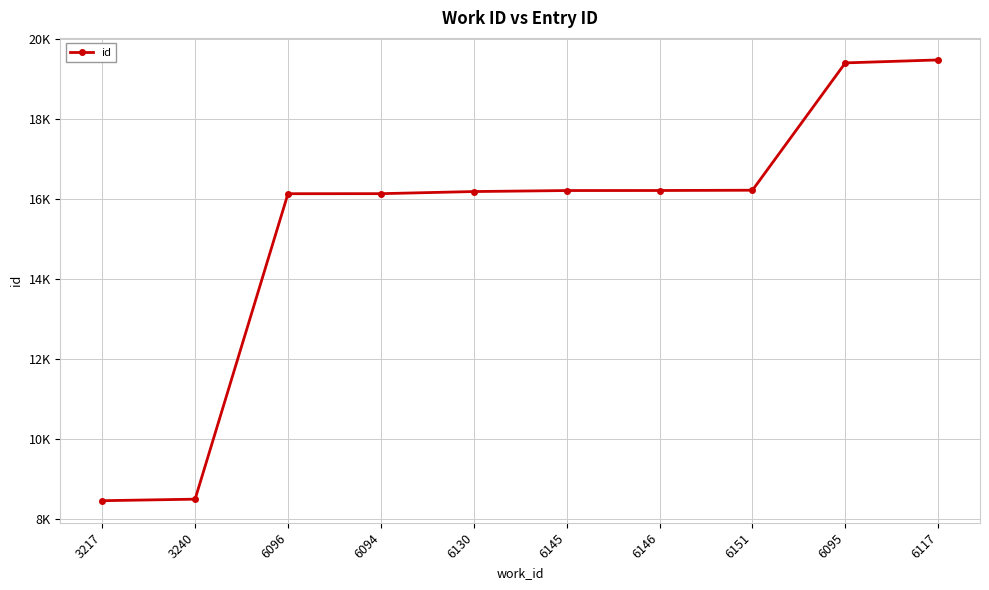

Where is the data nearest to the value 13959?

6096